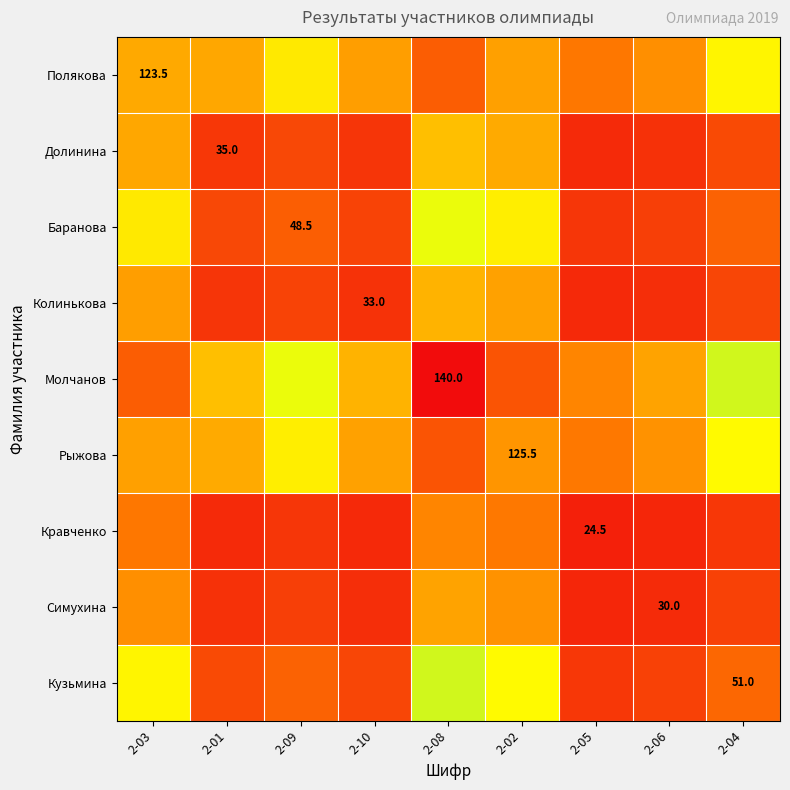

How many data points does each series have?

9